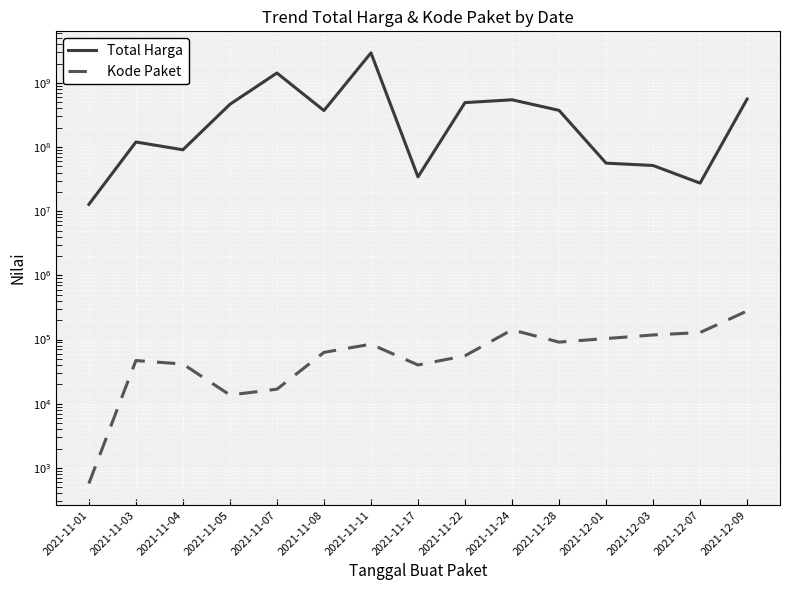

The value of Total Harga at 2021-11-05 is 464002100. True or false?

True